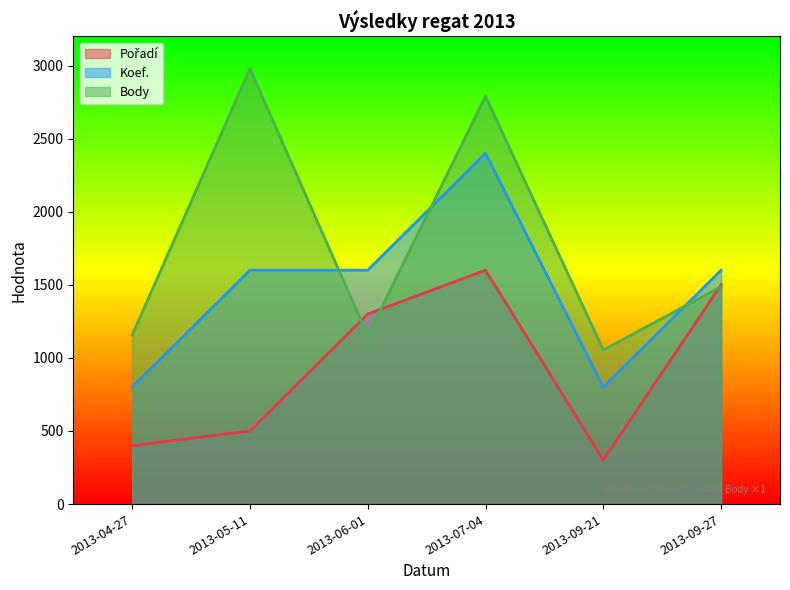

True or false: Pořadí and Body cross at least once.

True